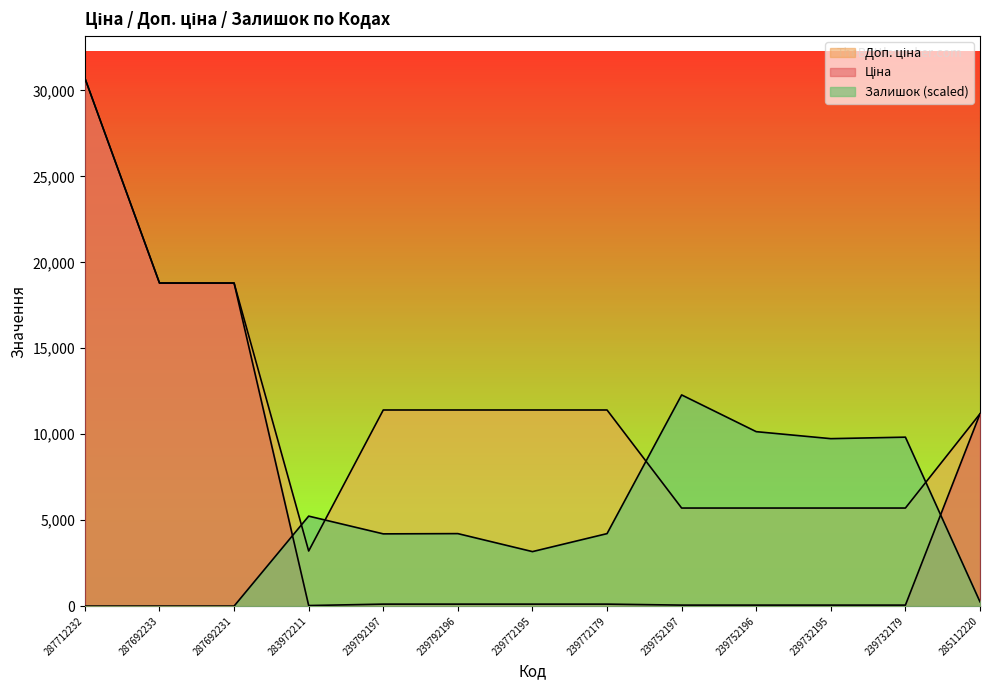

Where does the Залишок series first go above 4216?

283972211